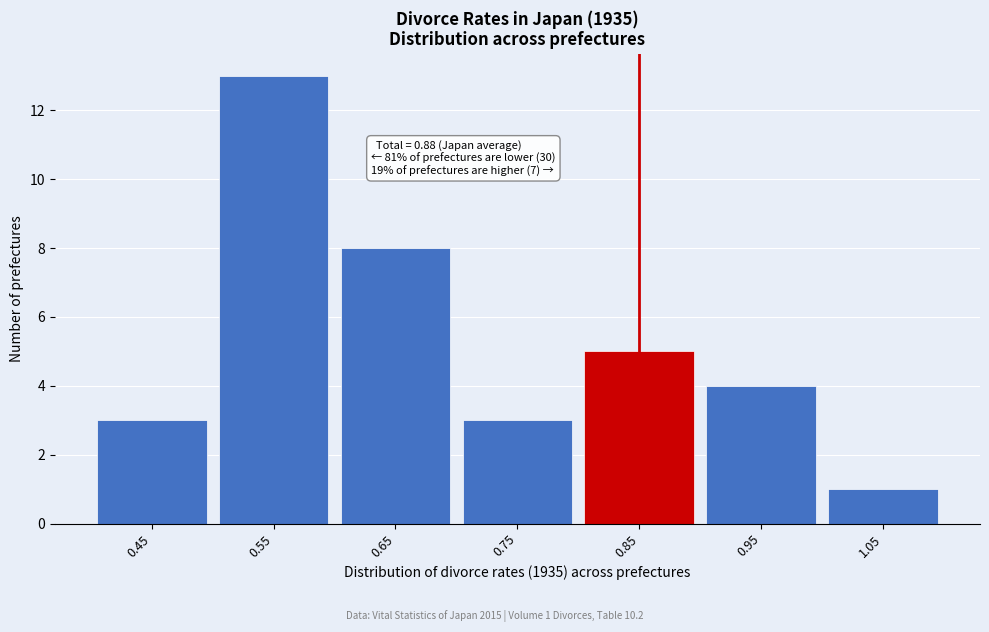

Reading left to right, list all the values displayed in this chart.

0.45=3	0.55=13	0.65=8	0.75=3	0.85=5	0.95=4	1.05=1